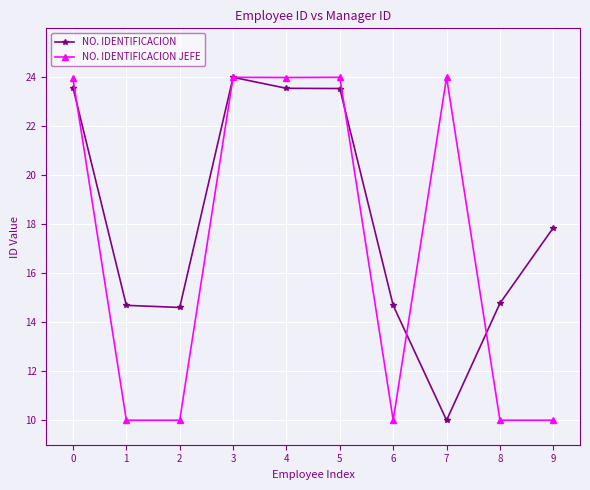

What is the total value across all series at 0?

47.5